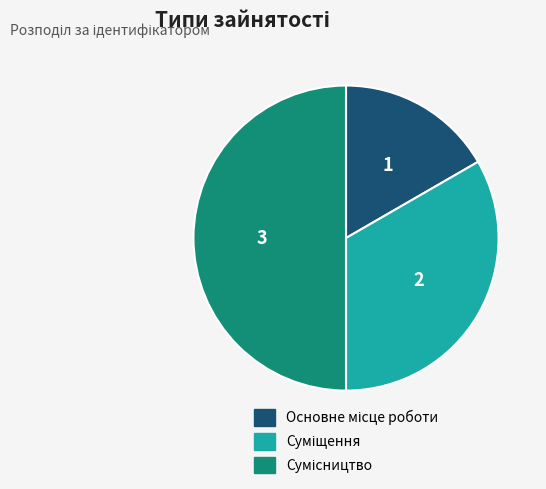

True or false: Сумісництво accounts for 50% of the total.

True